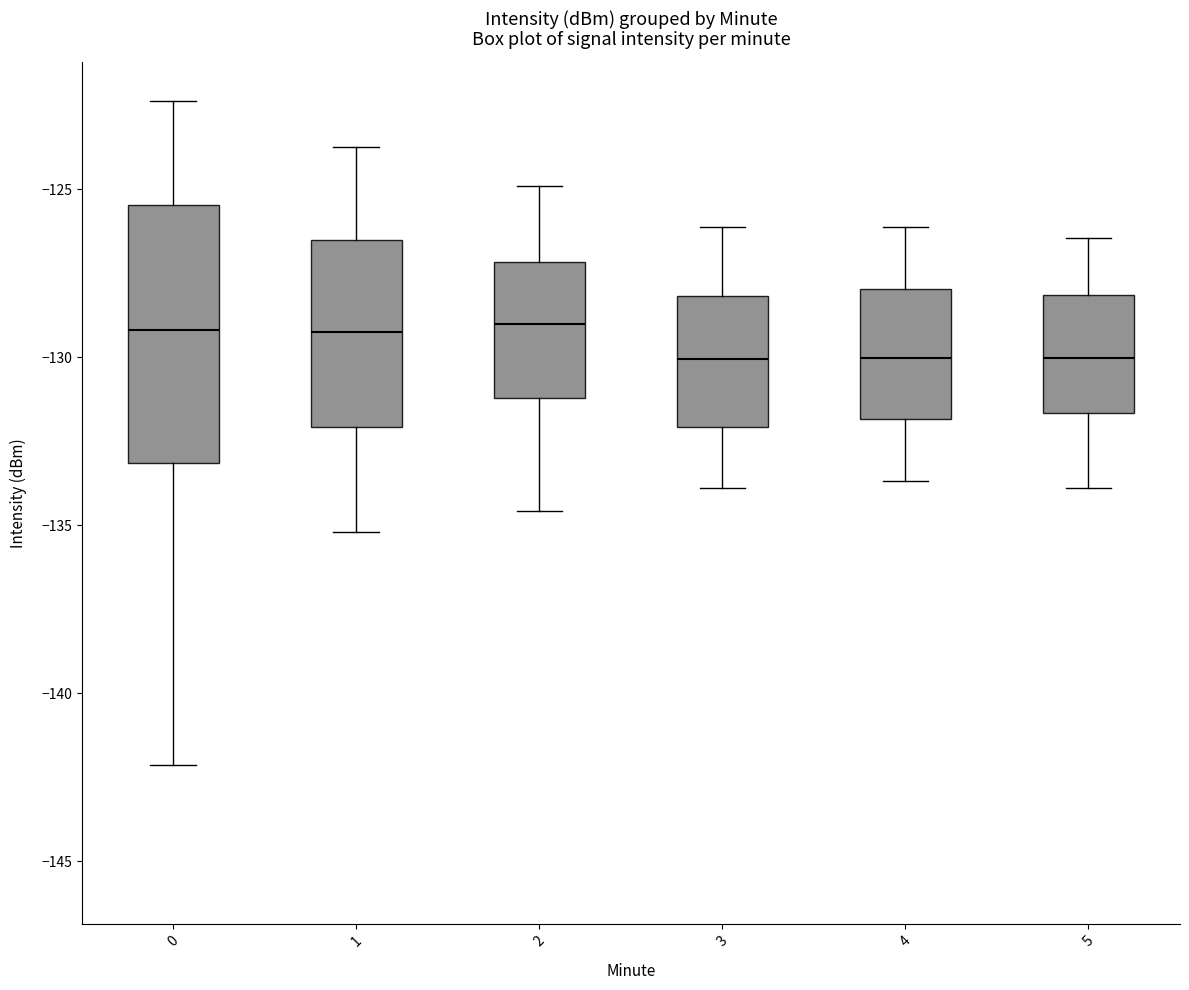

Reading left to right, read every box against the y-axis: the position of its median line, the range the box covers, and the ends of its whiskers. The values are not printed on the chart, so give them approximately, as read against the axis.

0: median -129.0, box -133.0 to -125.5, whiskers -142.0 to -122.5
1: median -129.0, box -132.0 to -126.5, whiskers -135.0 to -123.5
2: median -129.0, box -131.0 to -127.0, whiskers -134.5 to -125.0
3: median -130.0, box -132.0 to -128.0, whiskers -134.0 to -126.0
4: median -130.0, box -132.0 to -128.0, whiskers -133.5 to -126.0
5: median -130.0, box -131.5 to -128.0, whiskers -134.0 to -126.5